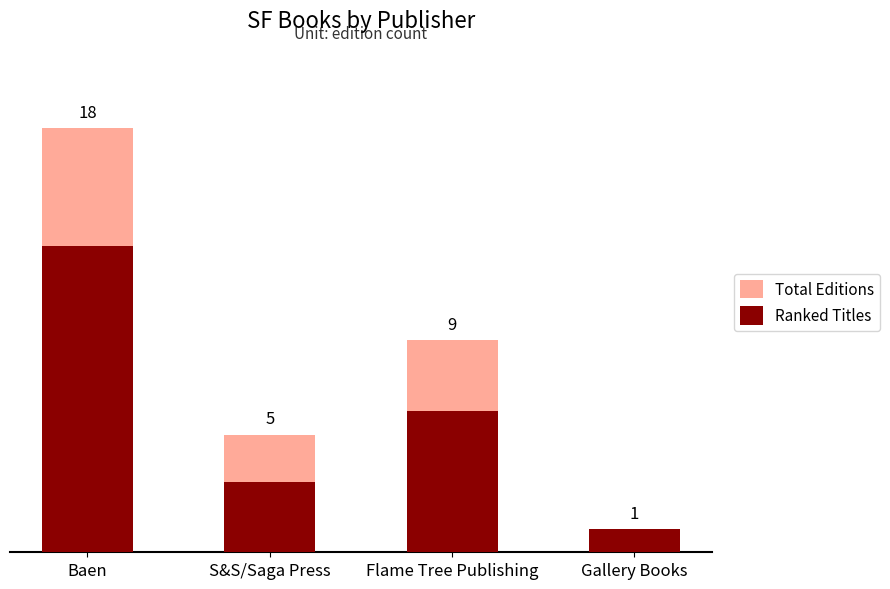

List the series in order of their peak value, highest first.

Total Editions, Ranked Titles